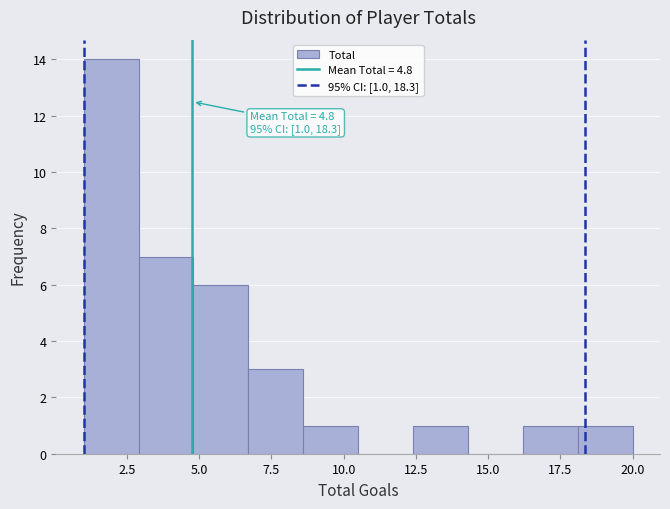

Around what value on the x-axis is the tallest bar? Give the approximate position of its centre, as read against the axis.

2.0